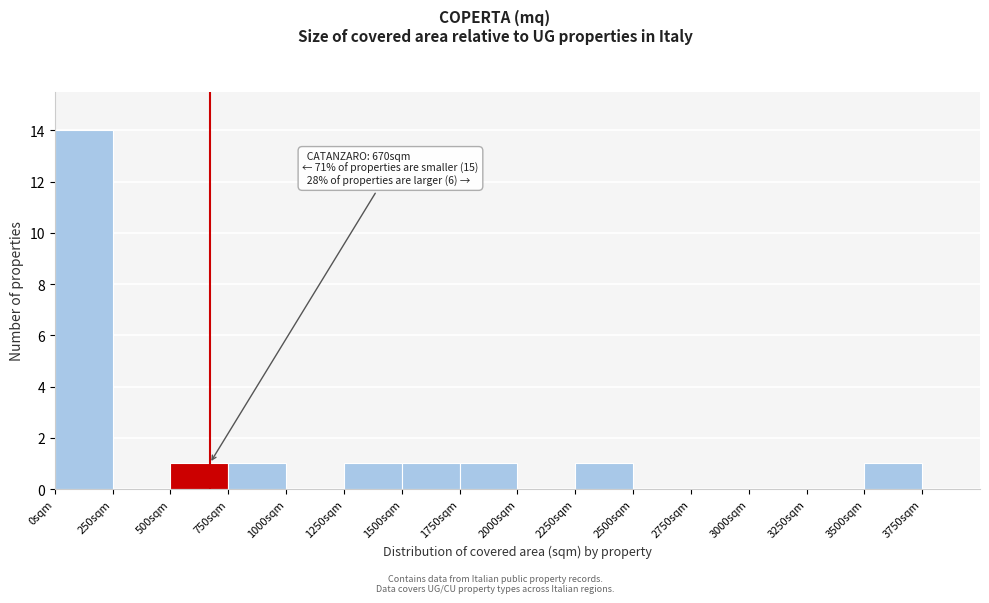

Which range on the x-axis has the tallest bar?

0 to 250